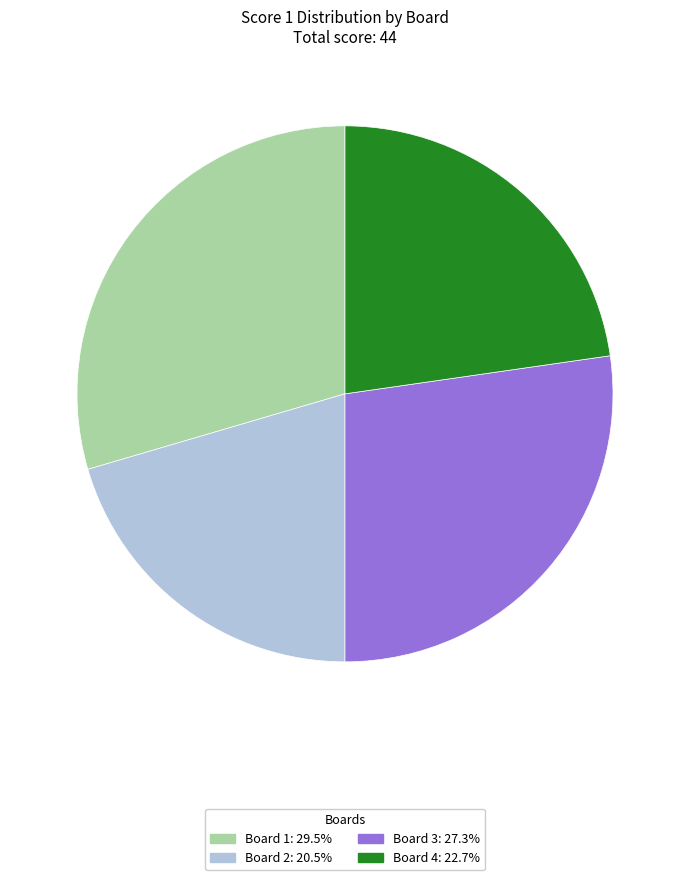

Is there a majority slice in this chart?

No